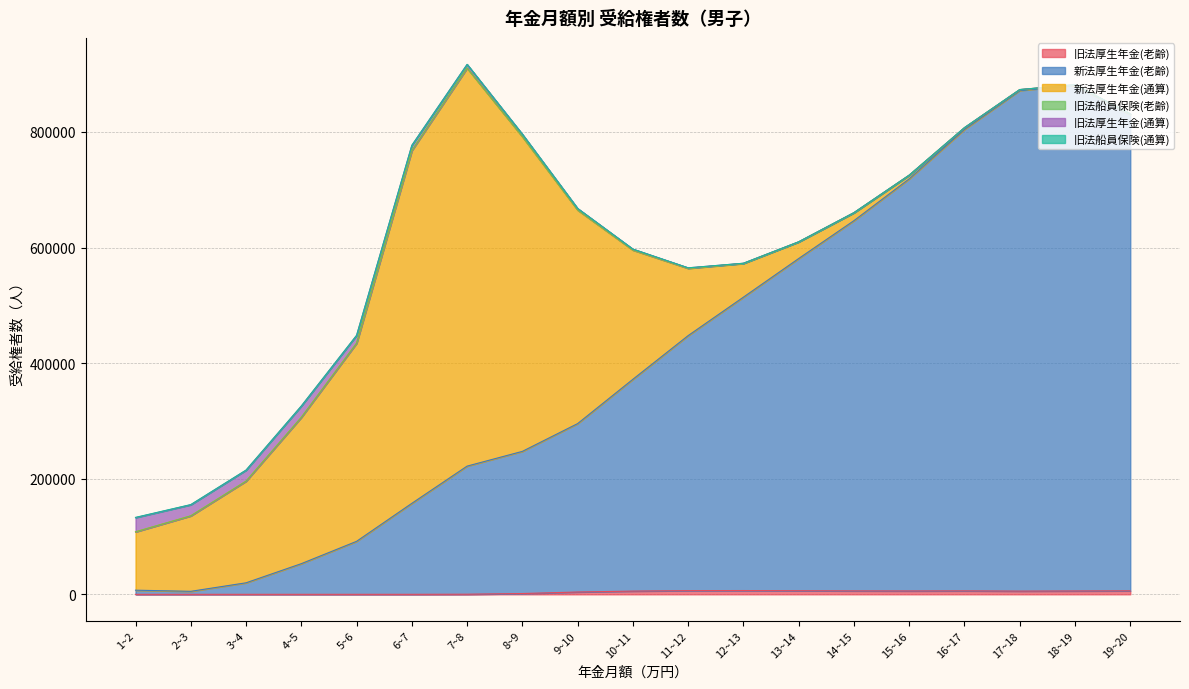

What value does the 旧法船員保険(通算) series have at 7~8, to the nearest 50?

50